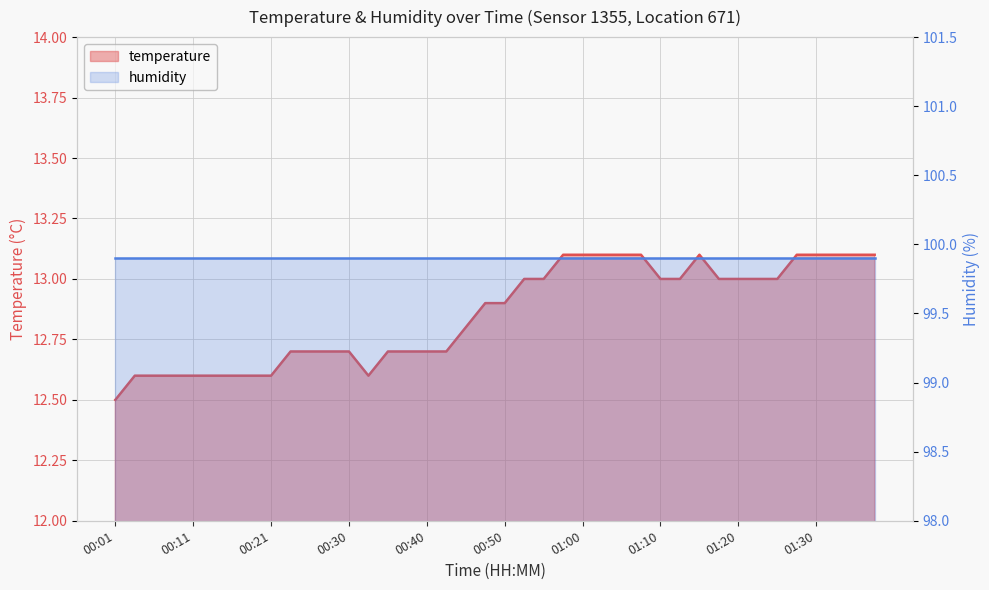

How many interior local valleys (lower than both neighbors) does the data have?

1